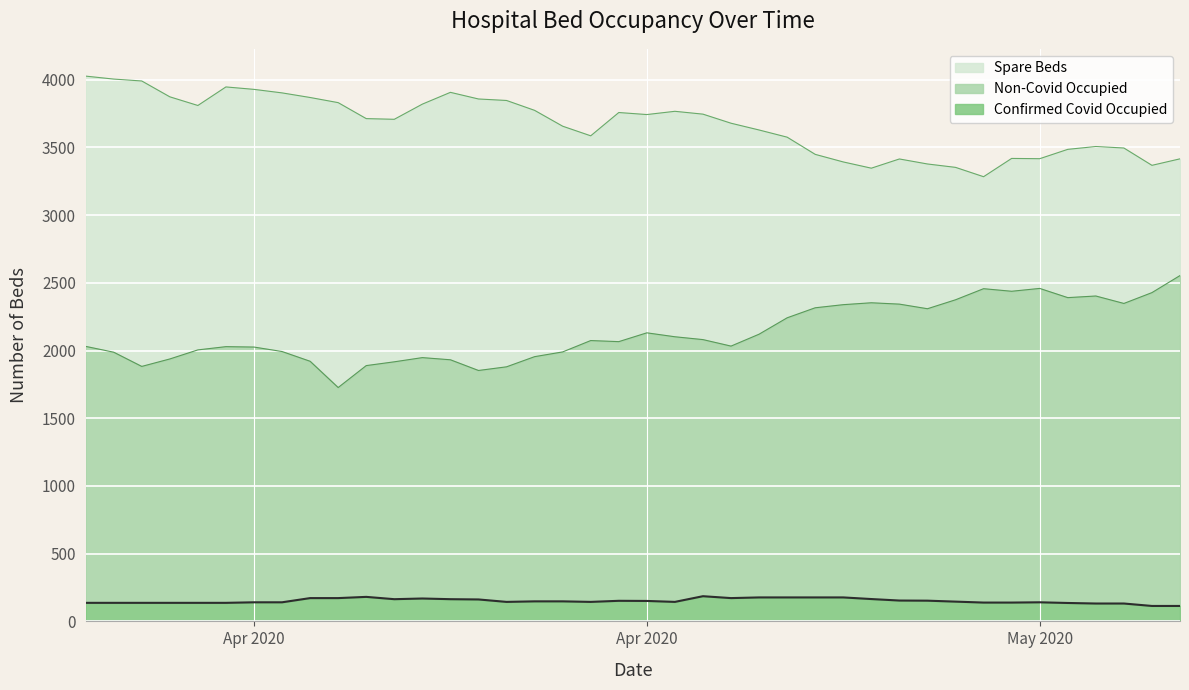

How many interior local valleys does the Non-Covid Occupied series have?

9